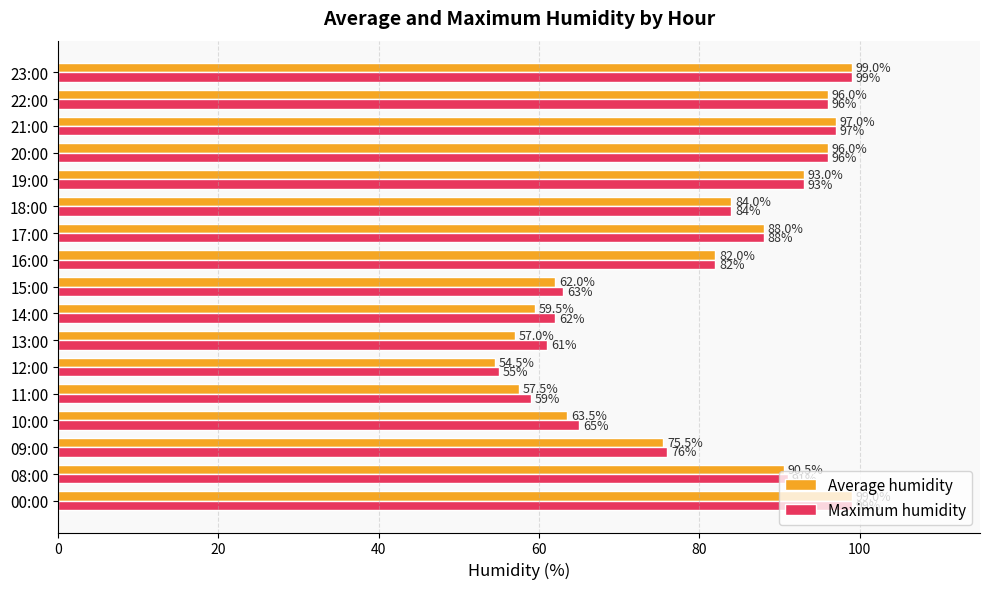

True or false: Maximum humidity has a value of 33.5 at 19:00.

False